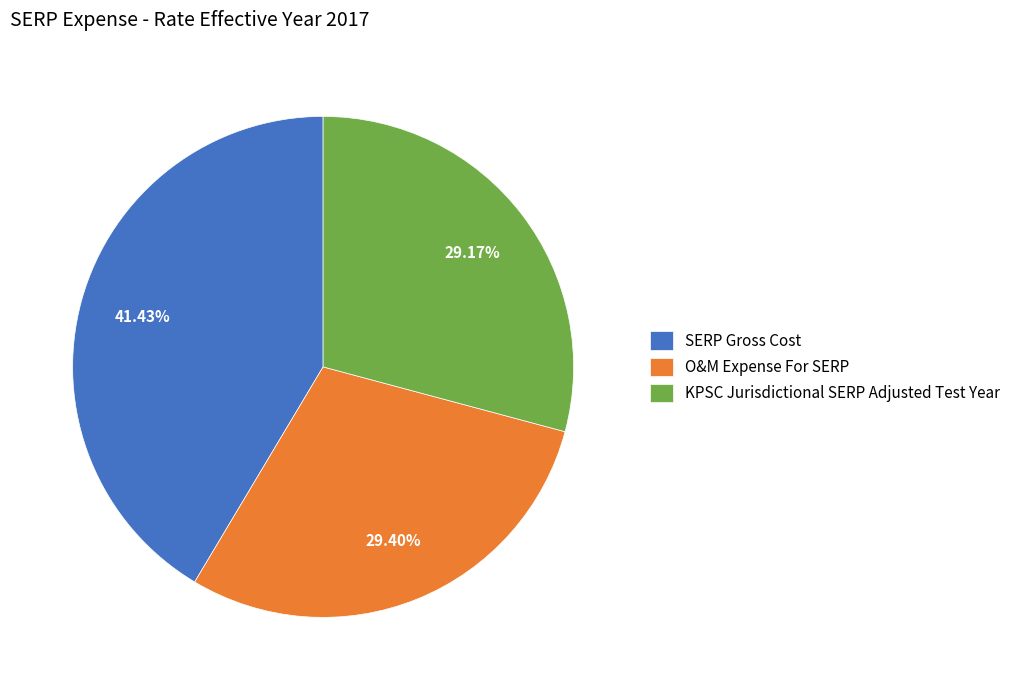

Which has a higher value, KPSC Jurisdictional SERP Adjusted Test Year or SERP Gross Cost?

SERP Gross Cost